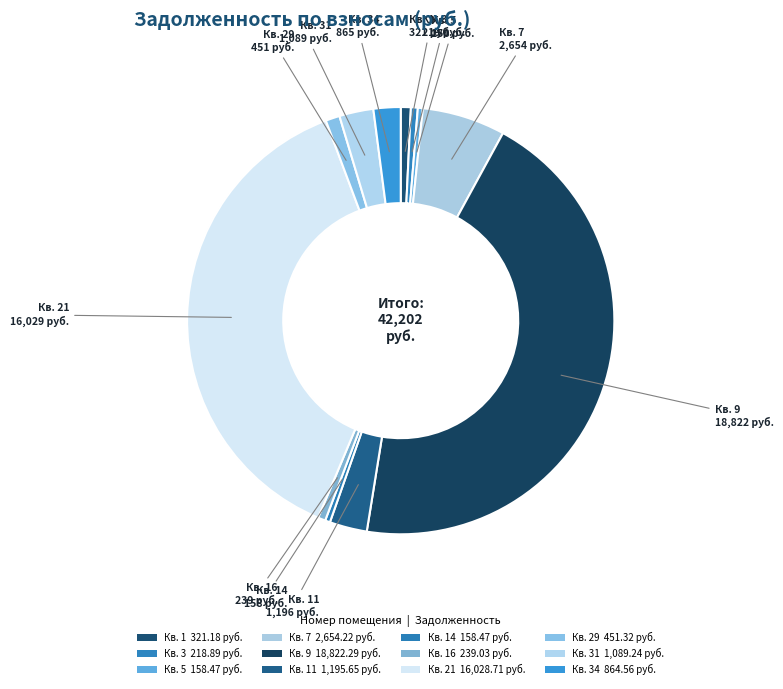

How many slices are in this pie chart?

12